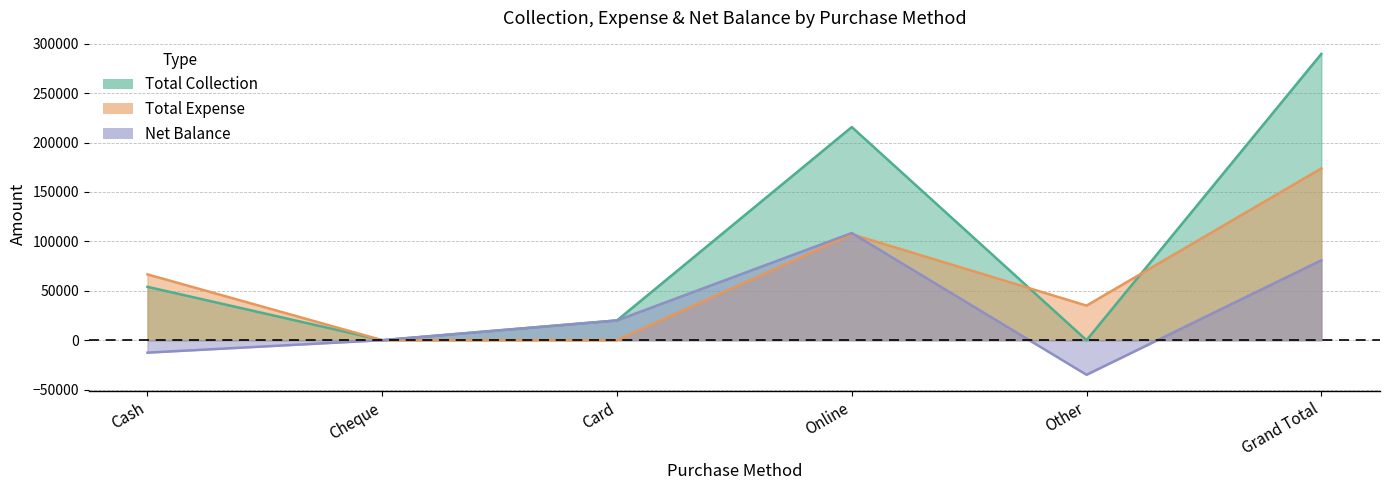

Where does the Total Collection series first go above 54000?

Online